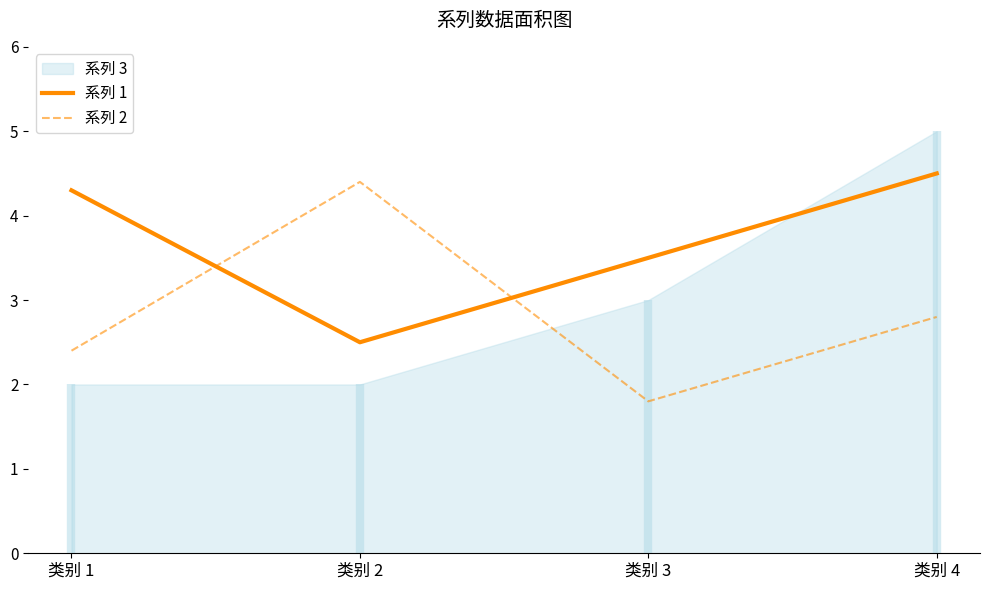

What is the difference between the highest and lowest values at 类别 3?

1.7